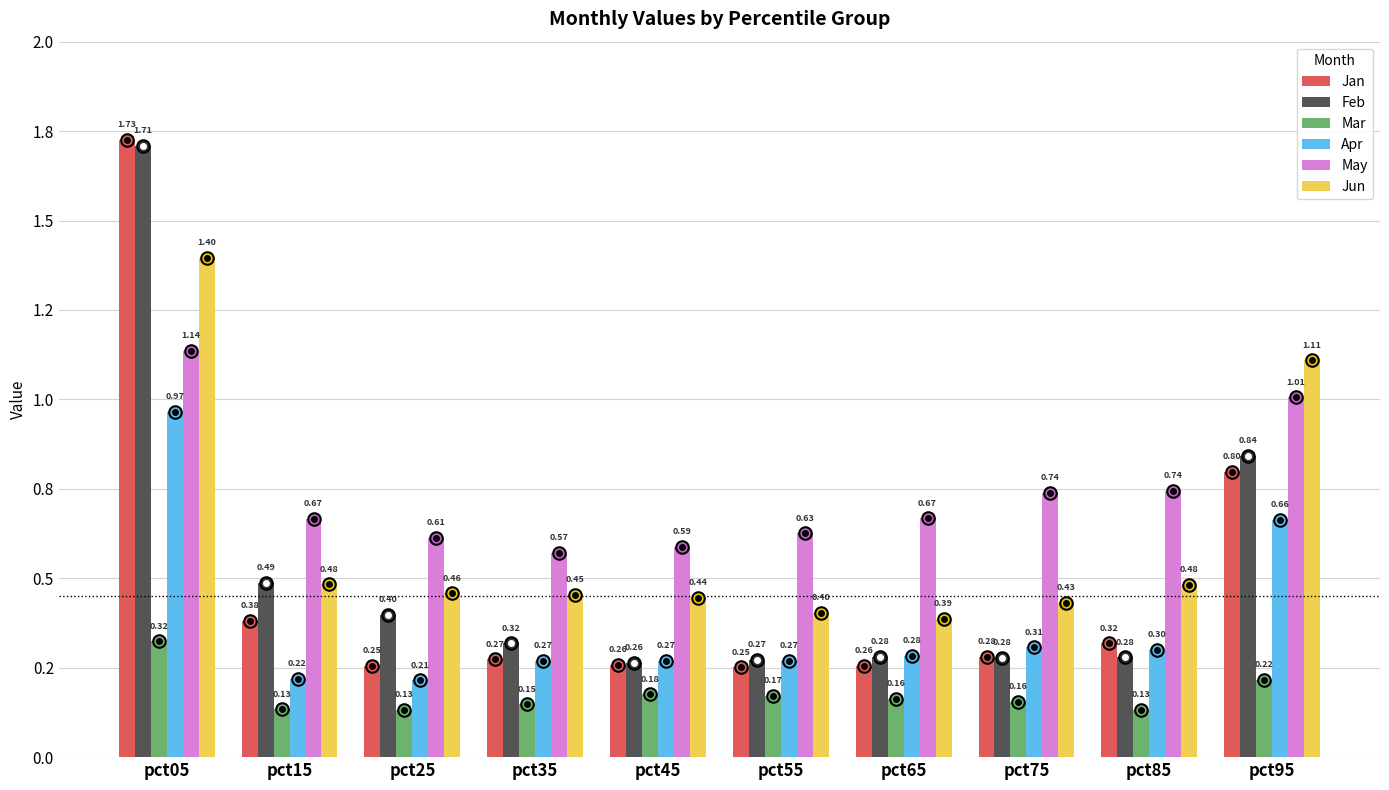

What is the difference between the second highest and minimum values in the Jan series?

0.5